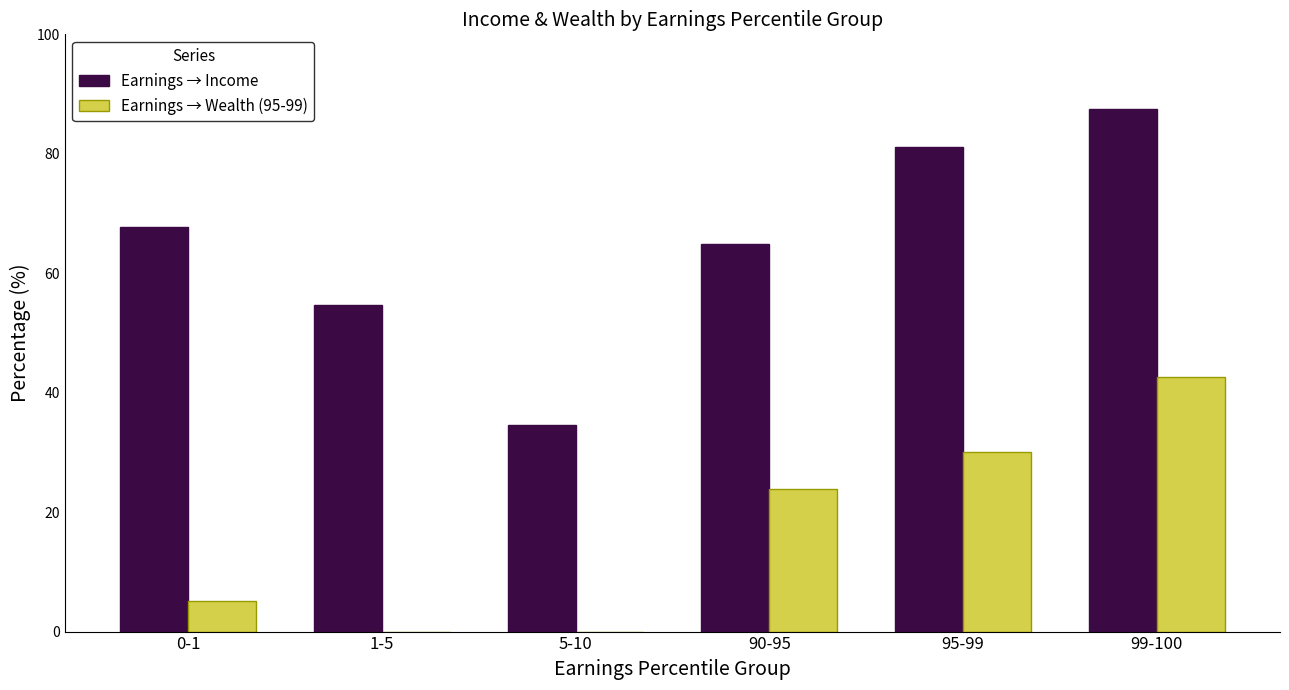

Which series has the largest total across all categories?

Earnings → Income